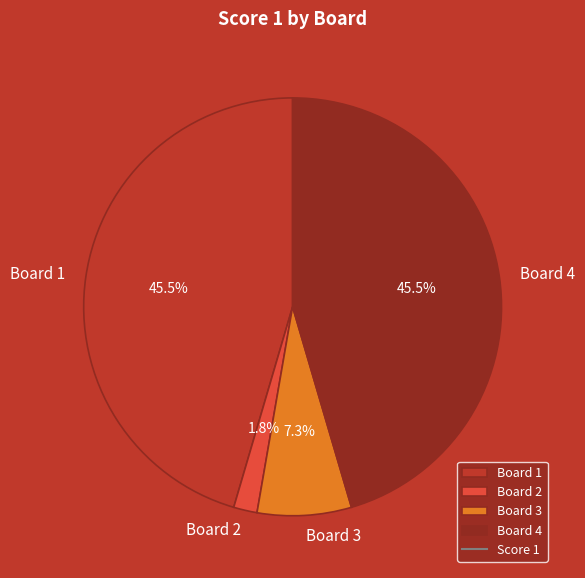

How many slices are in this pie chart?

4